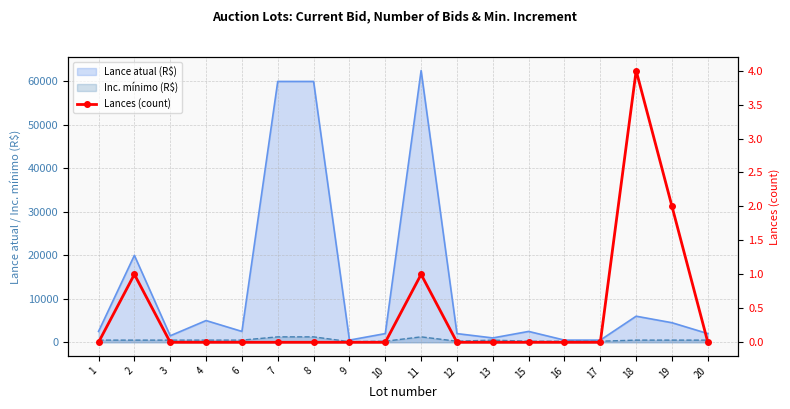

Between 18 and 10, which is larger?

18